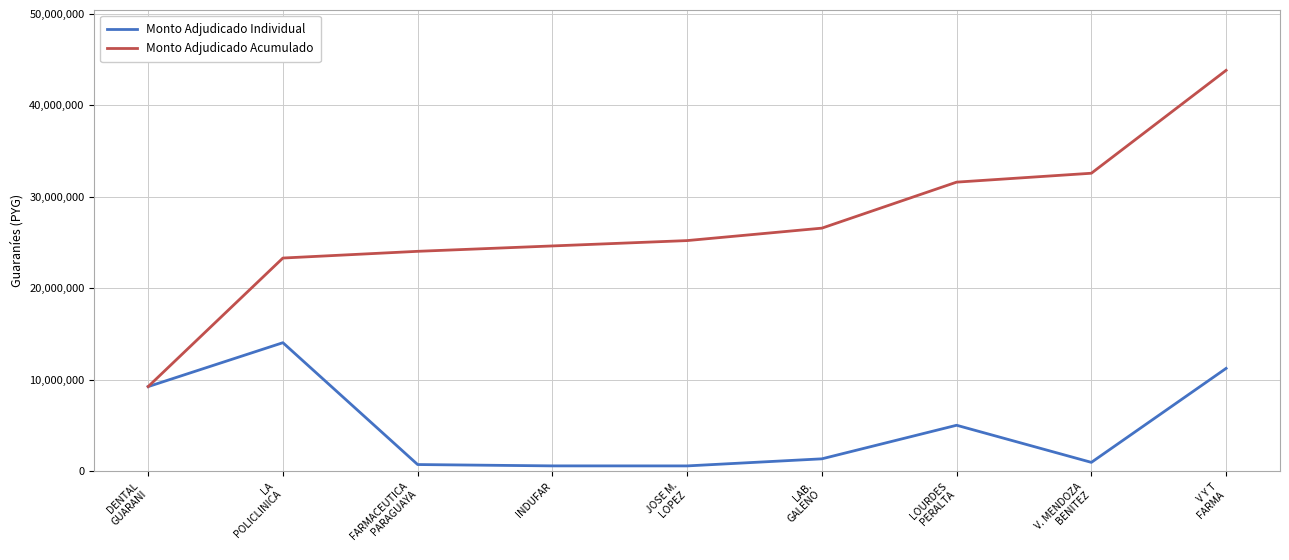

Is it true that Monto Adjudicado Acumulado equals 14182843 at INDUFAR?

False